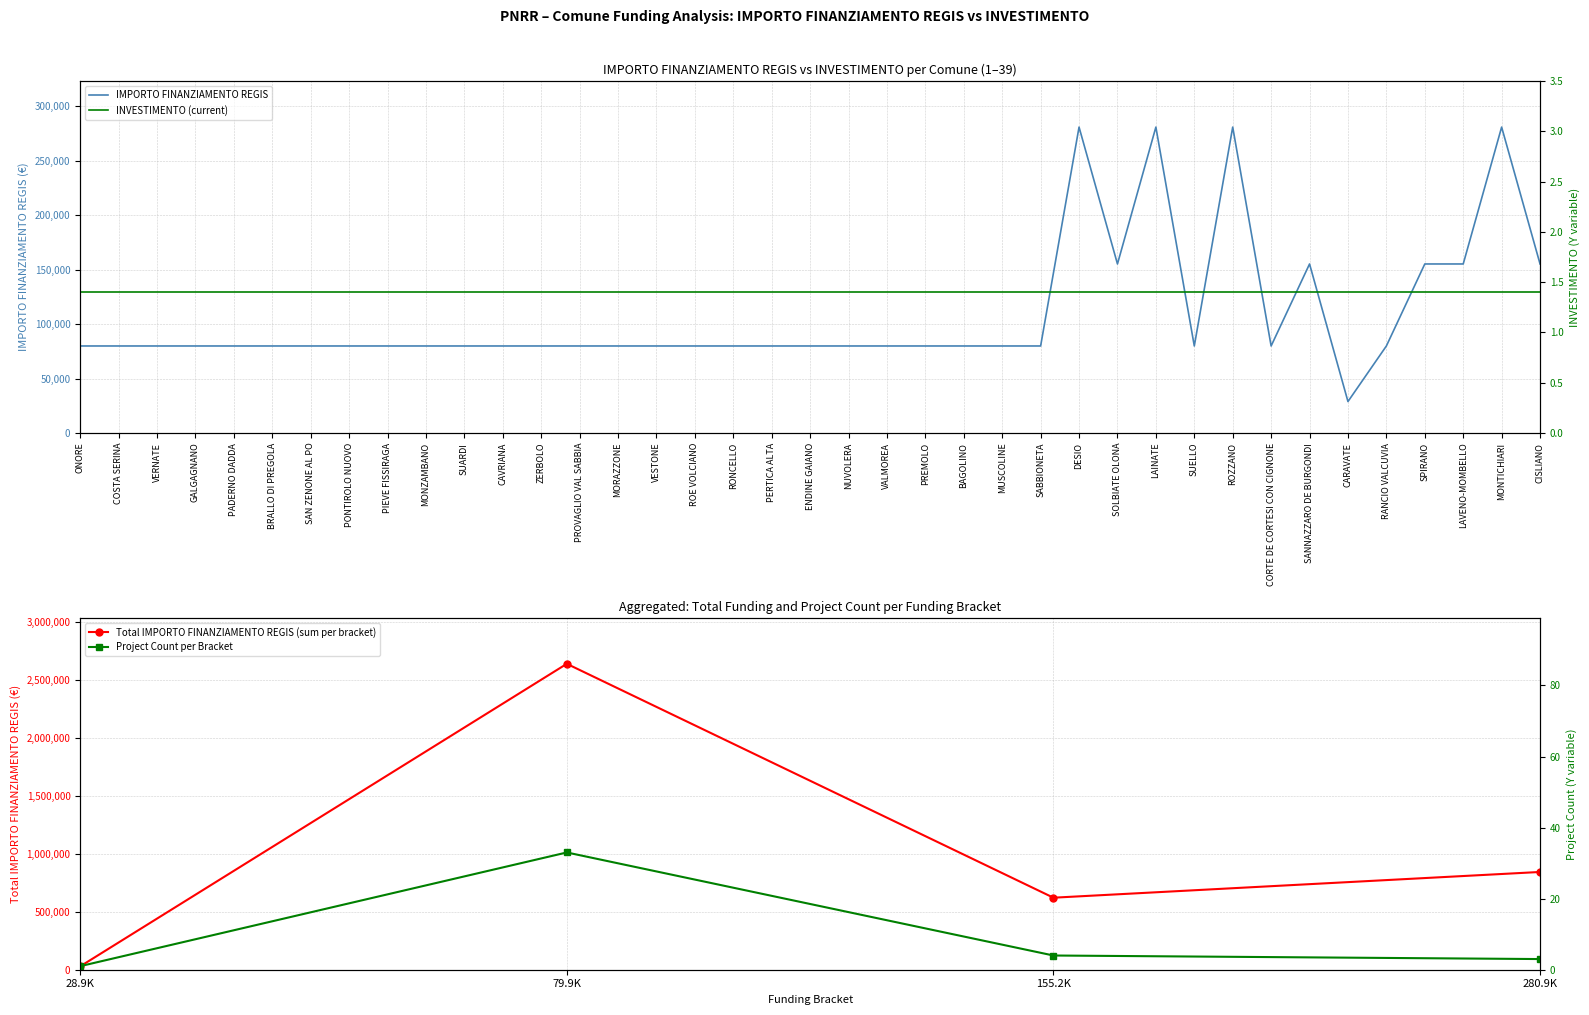

The value at SUELLO is 79922. True or false?

True